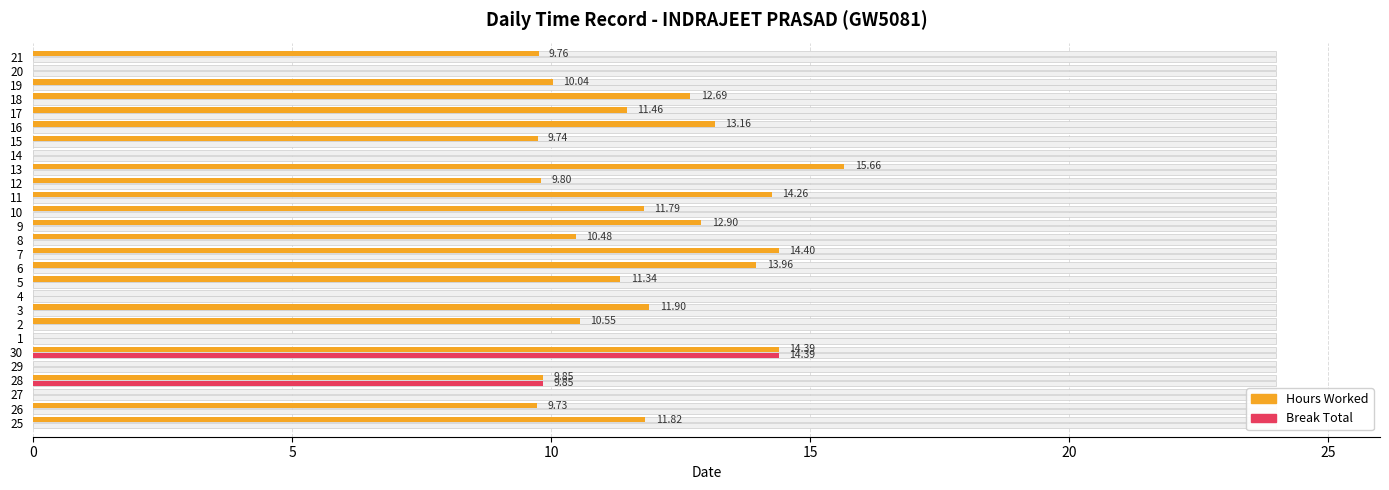

How many values in Break Total are above zero?

2